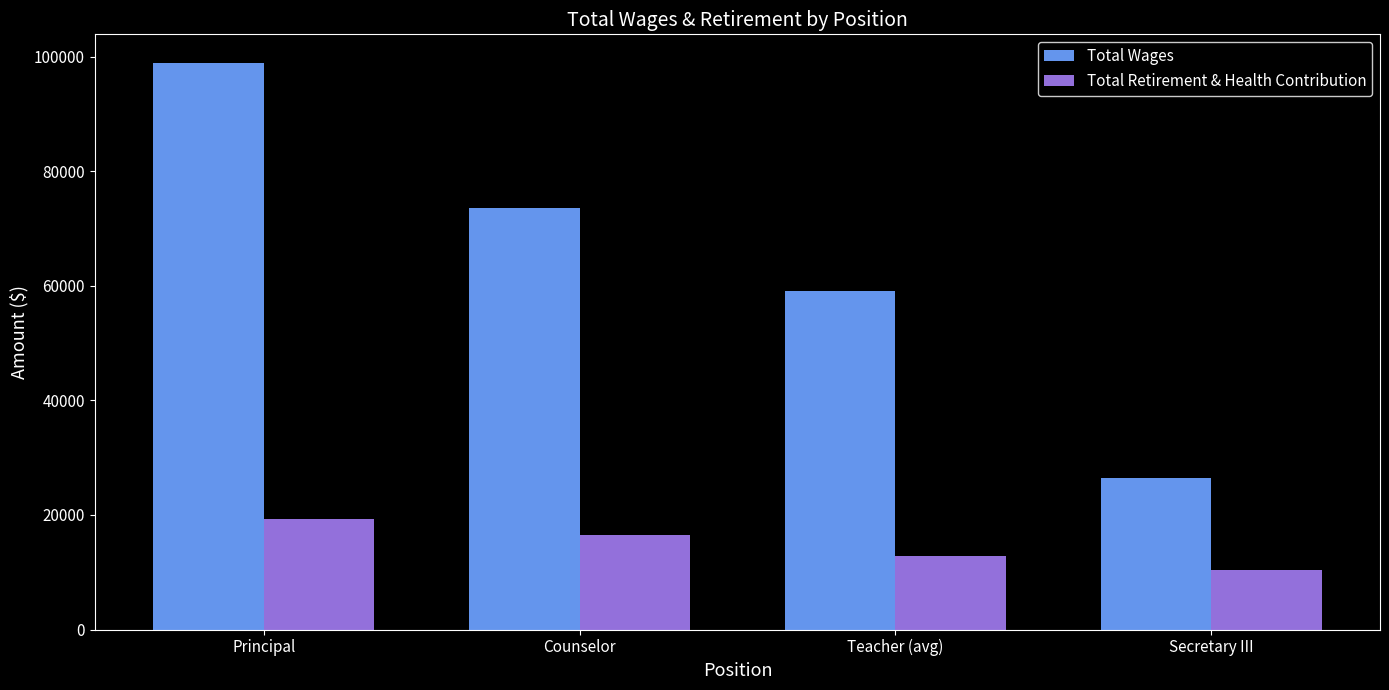

True or false: Total Wages has a value of 98954.0 at Principal.

True